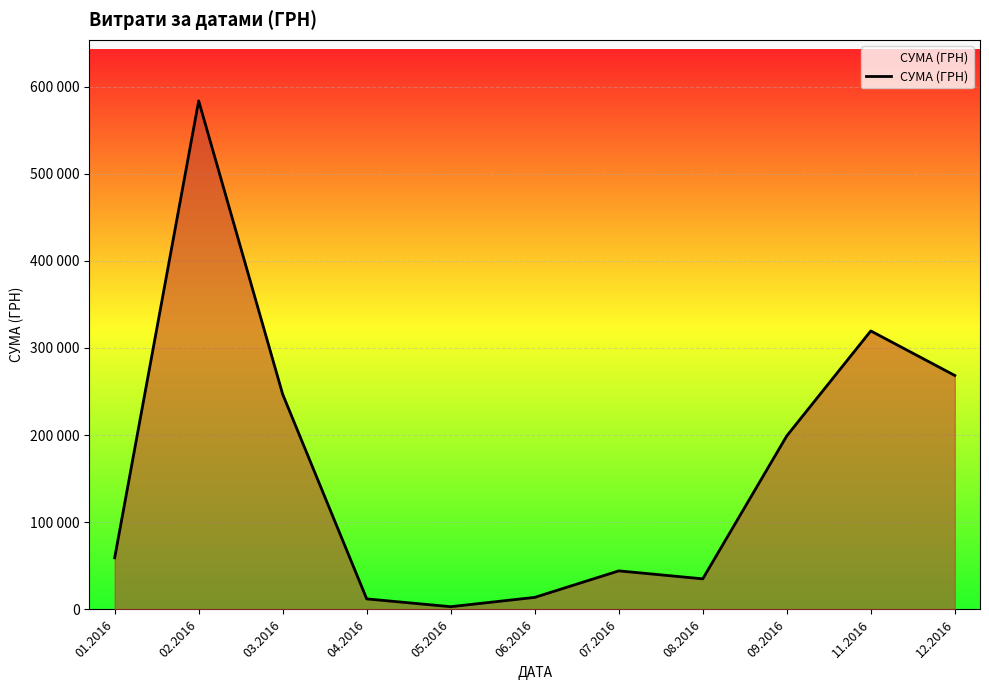

Is this an area chart (filled region under the line)?

Yes